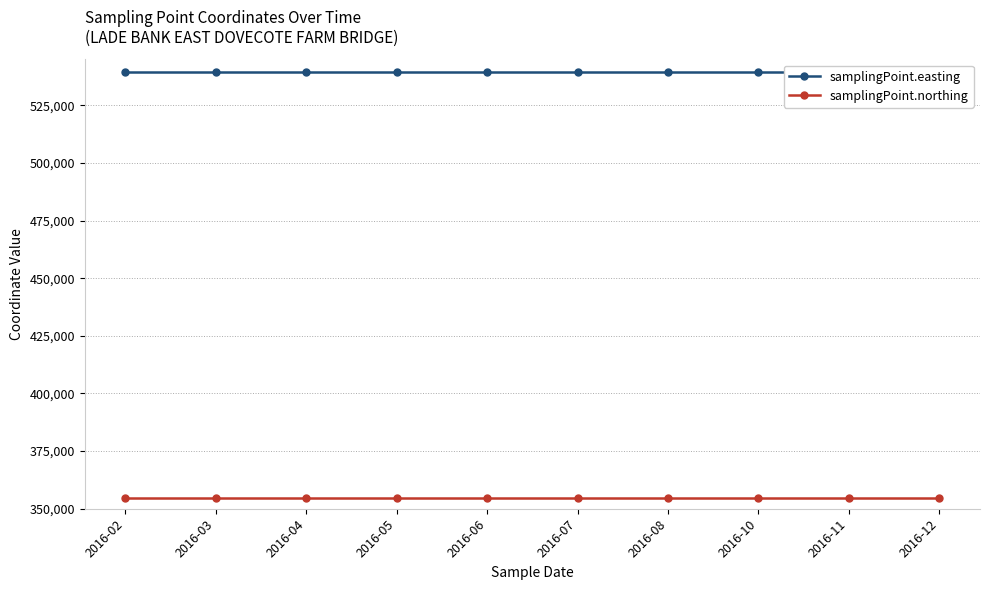

Which series has the largest range (max minus min)?

samplingPoint.easting